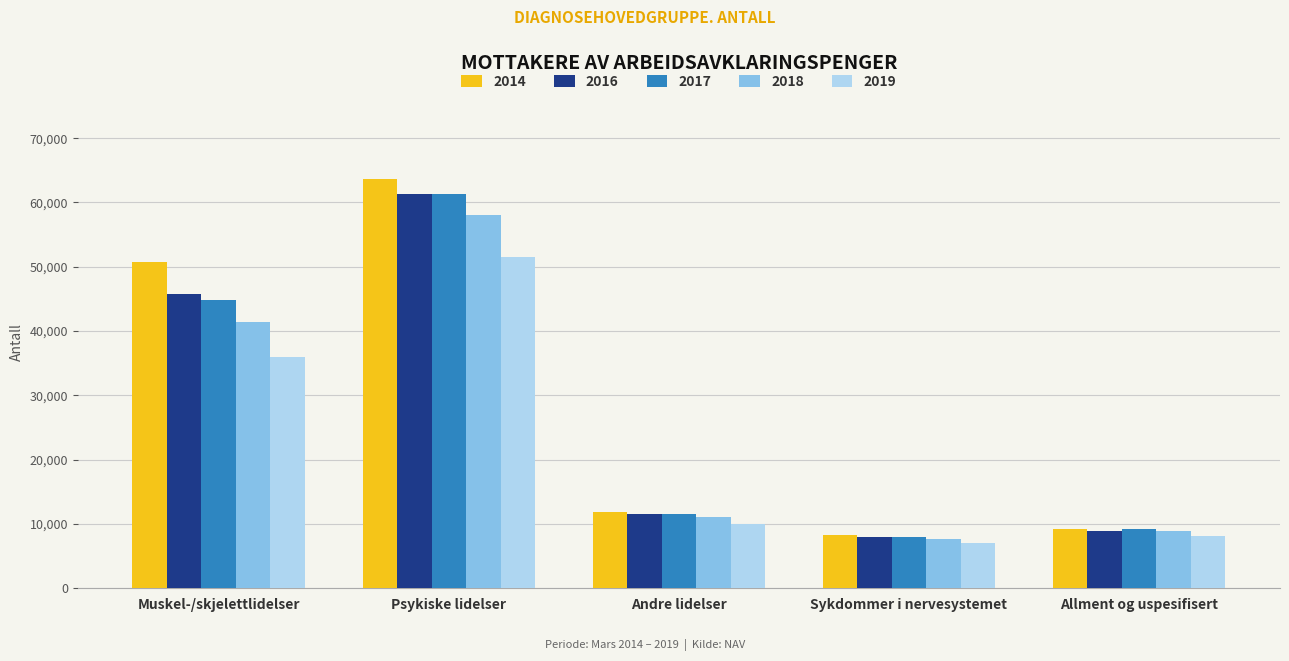

What are all the series names shown in the legend?

2014, 2016, 2017, 2018, 2019